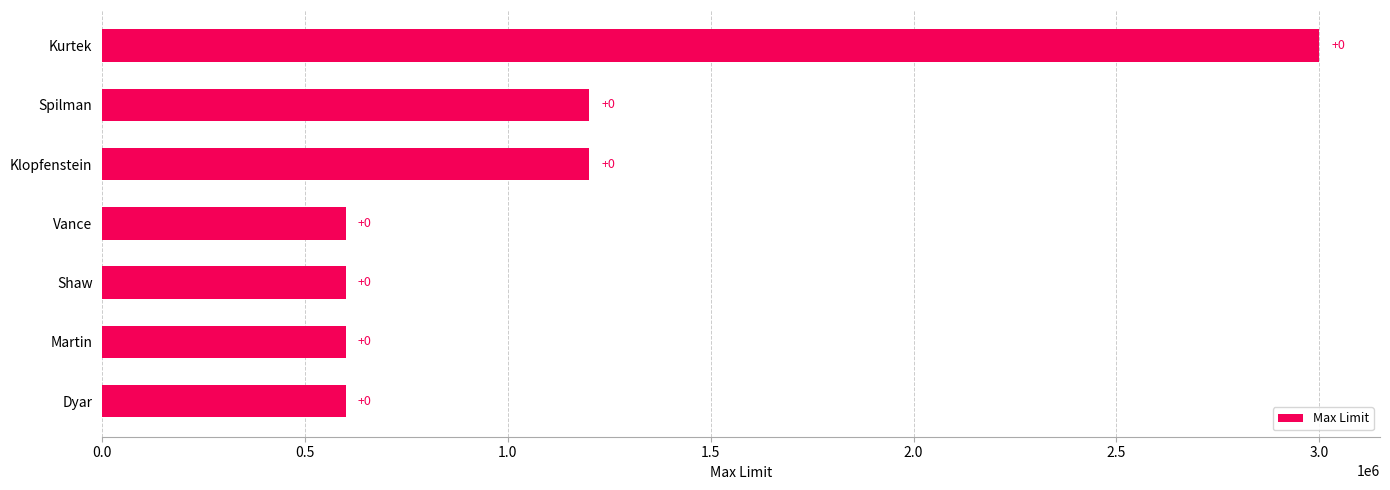

Does the chart contain stacked bars?

No